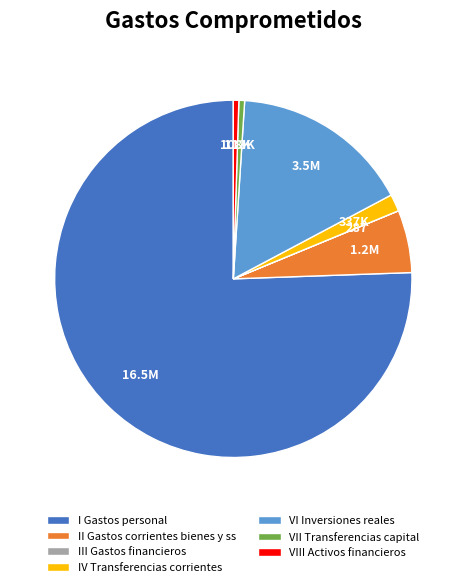

The VIII Activos financieros slice represents 0% of the pie. True or false?

True